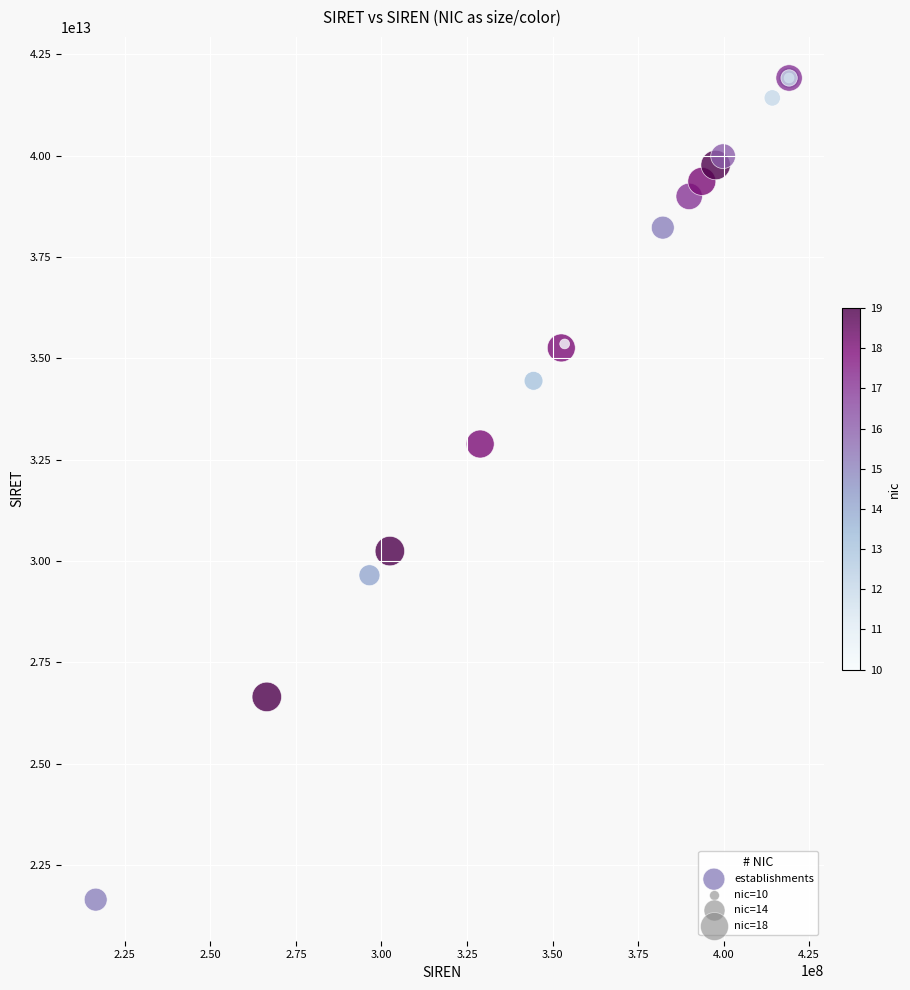

What Y value in the scatter plot is closest to 31782041800013?

32886753600018